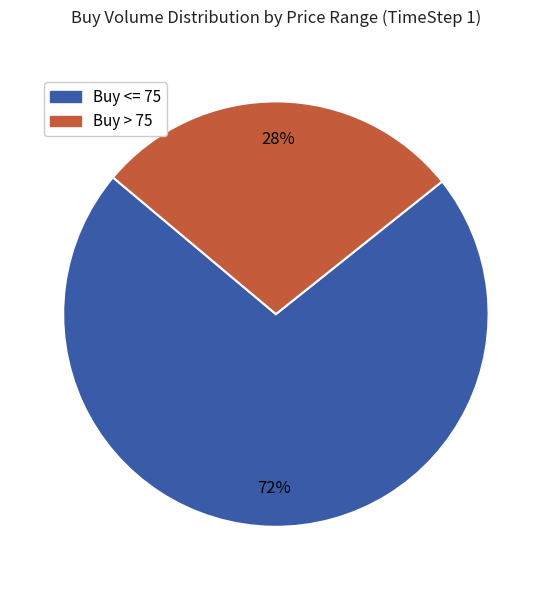

What is the majority slice?

Buy <= 75